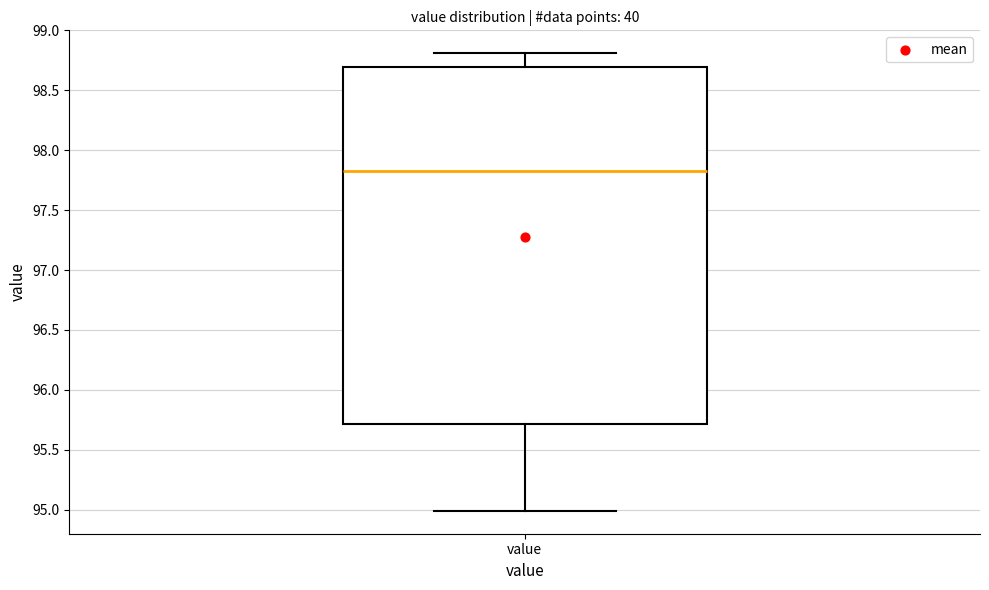

Where does the lower whisker of the box for value end on the y-axis? The values are not printed on the chart, so give them approximately, as read against the axis.

95.00